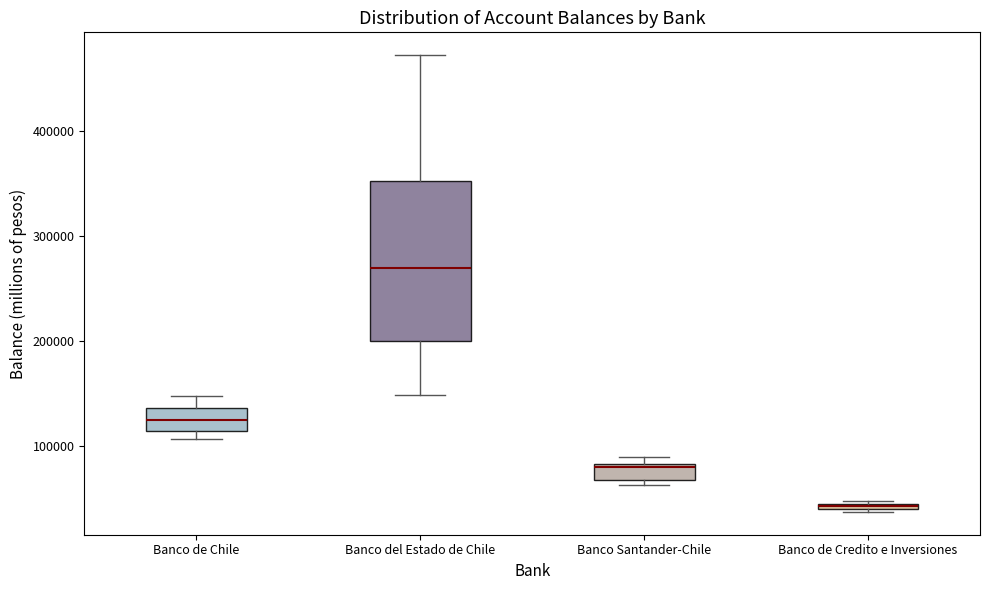

Which box has the highest median line?

Banco del Estado de Chile